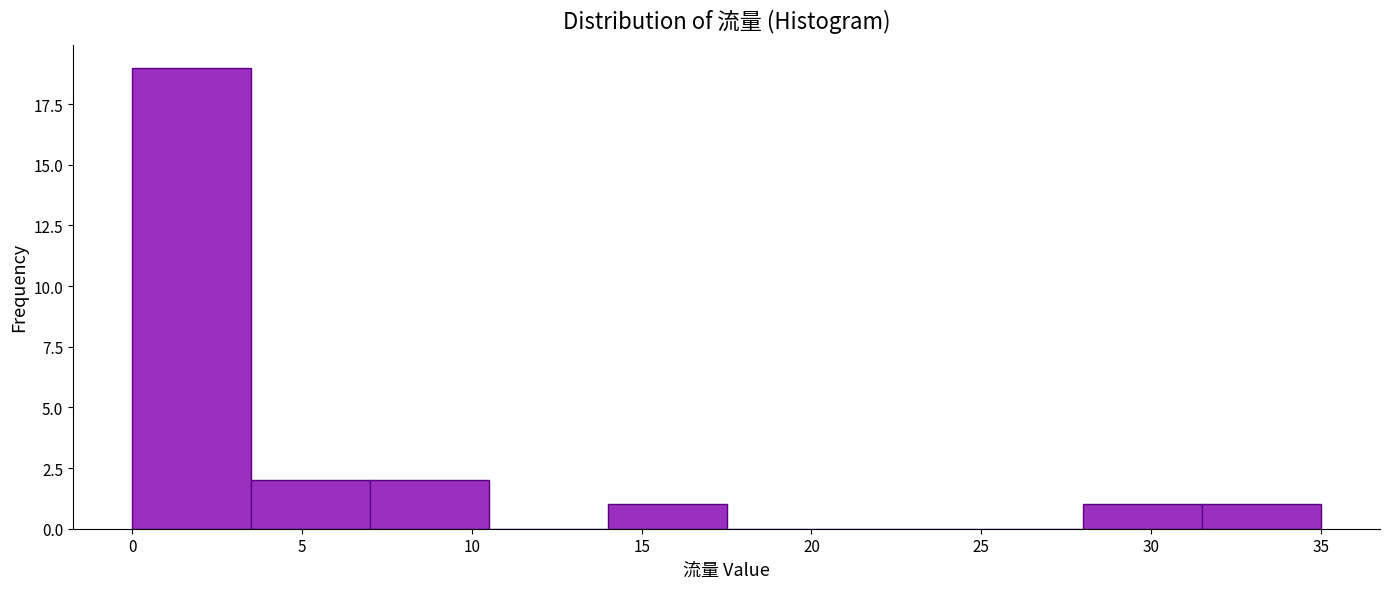

Over which range of the x-axis is the bar tallest?

0.0 to 3.5